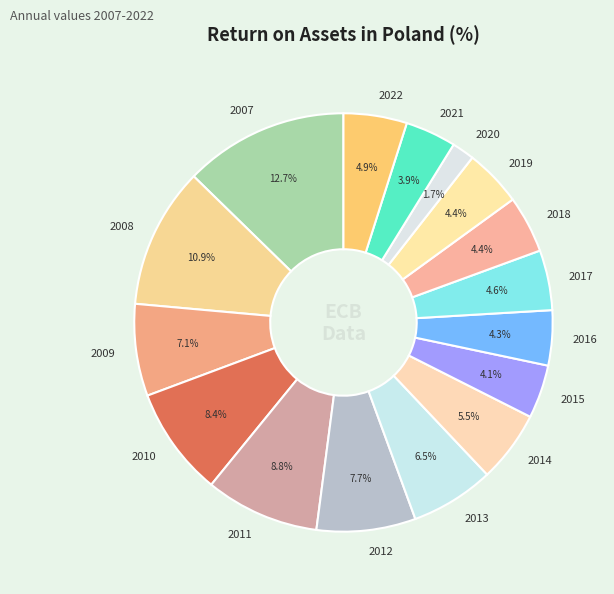

How many segments does this pie chart have?

16